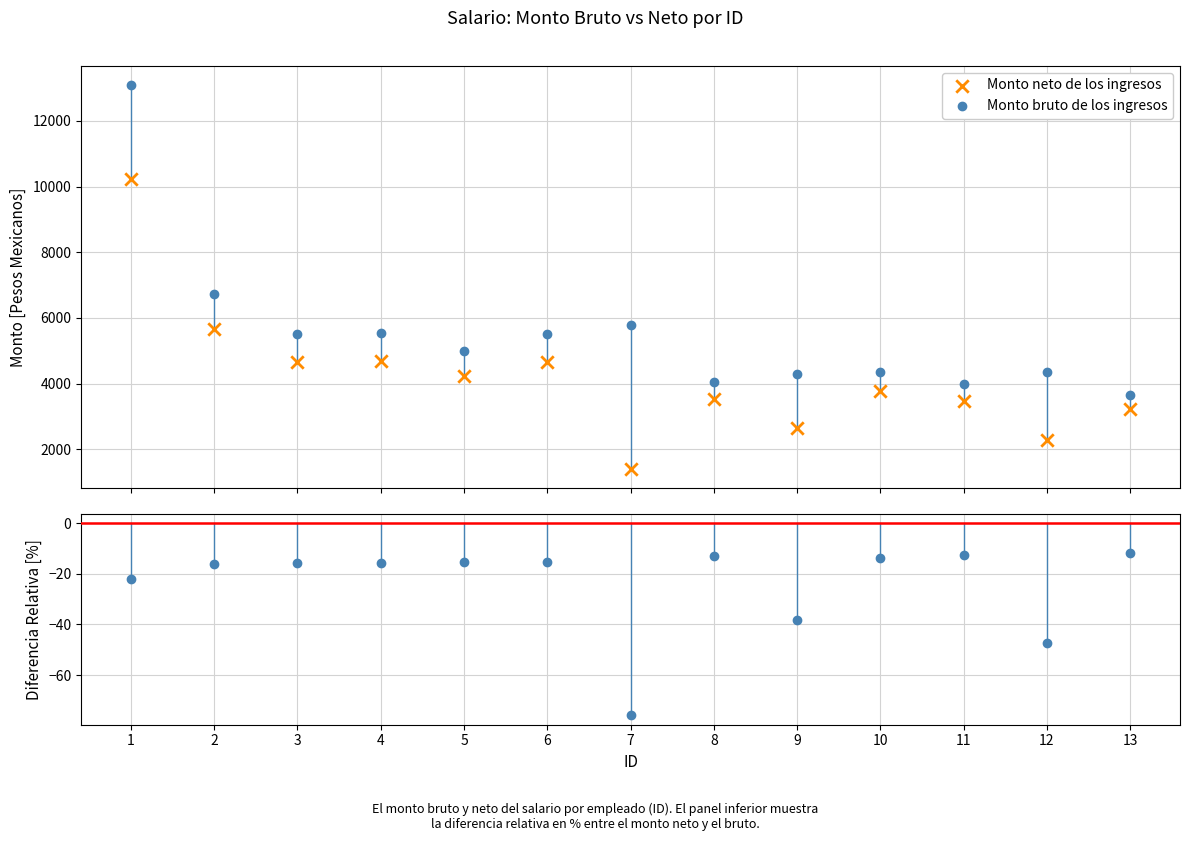

What is the change in value from 2 to 9?

-3009.6